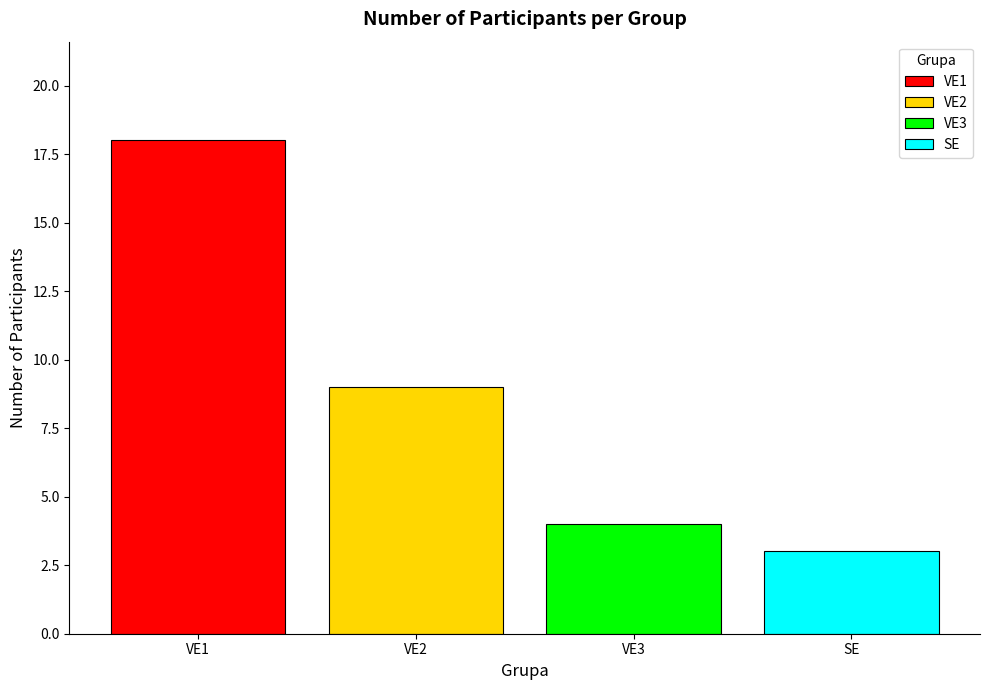

At which label is the value closest to 10?

VE2